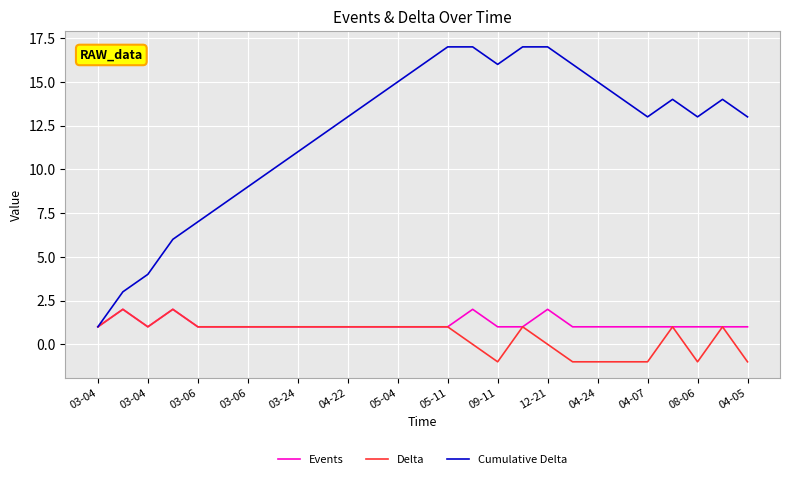

Which series has the largest total across all categories?

Cumulative Delta